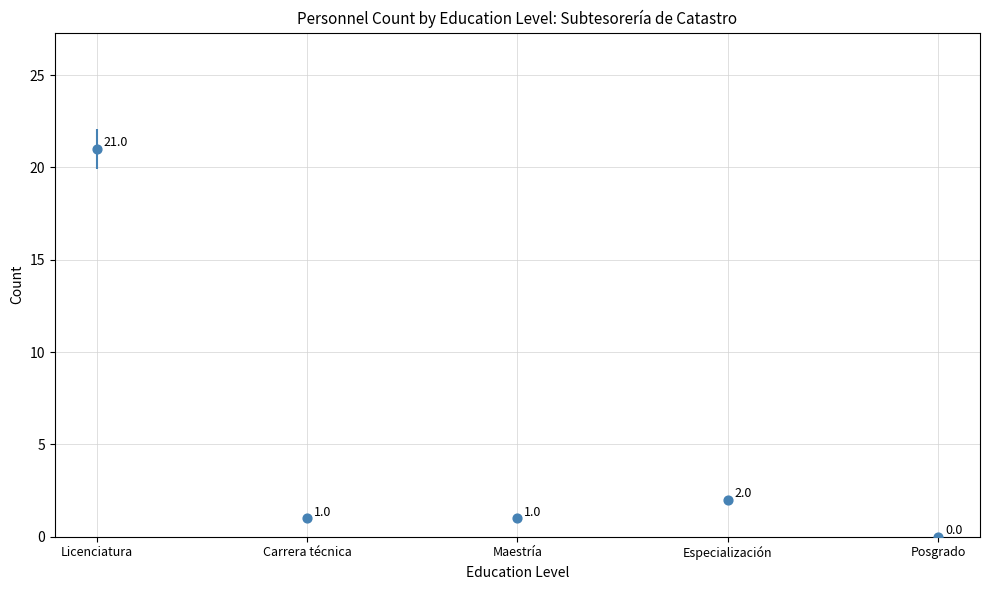

Between Licenciatura and Especialización, which is larger?

Licenciatura